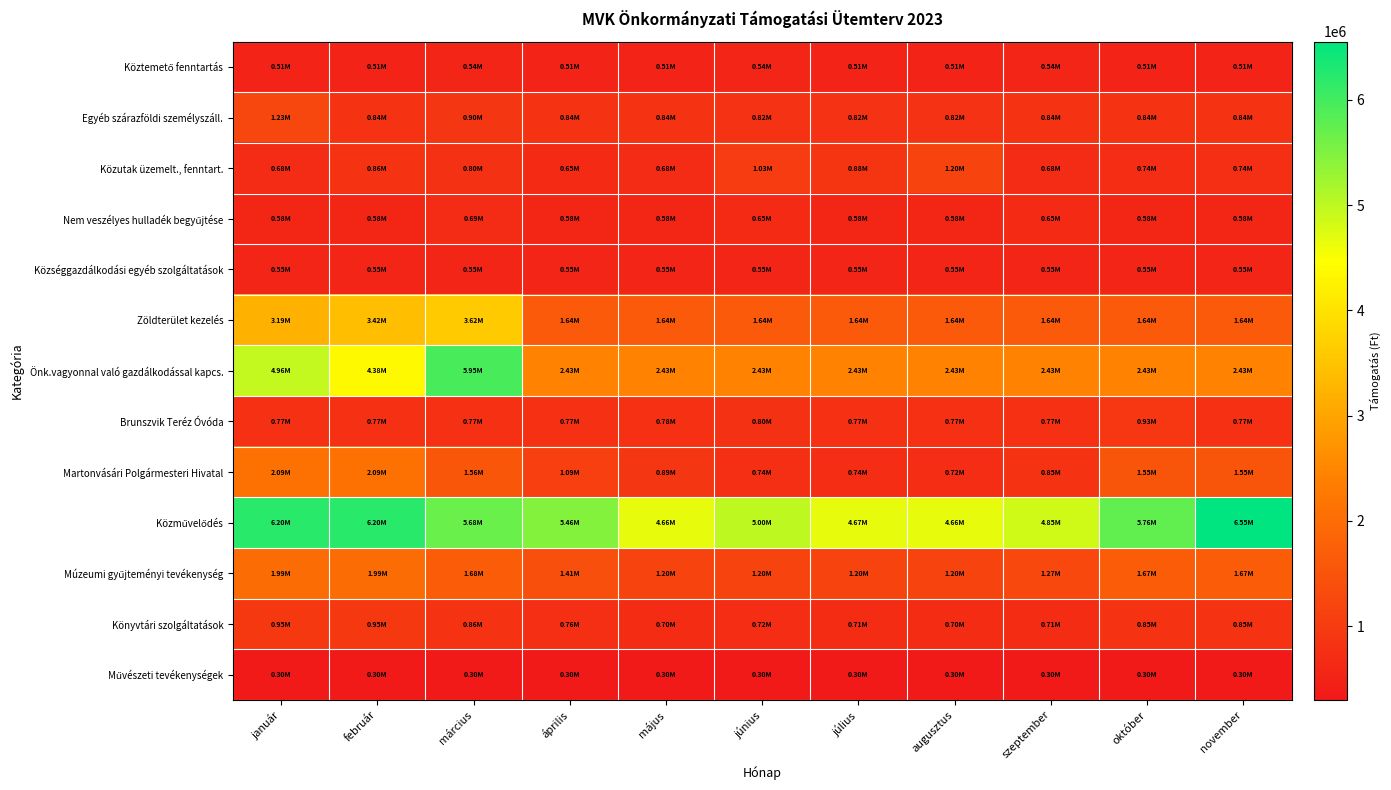

How many series are shown in this chart?

13